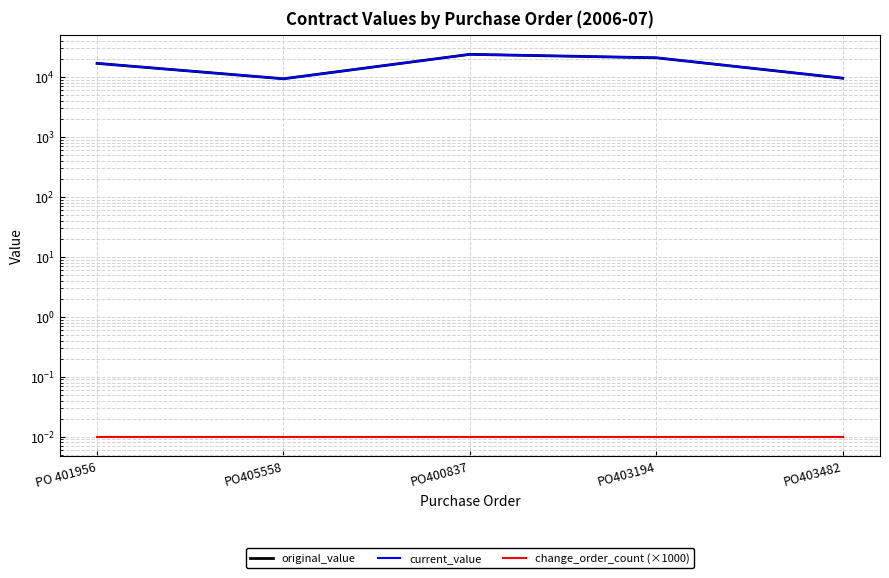

True or false: change_order_count (×1000) and current_value cross at least once.

False